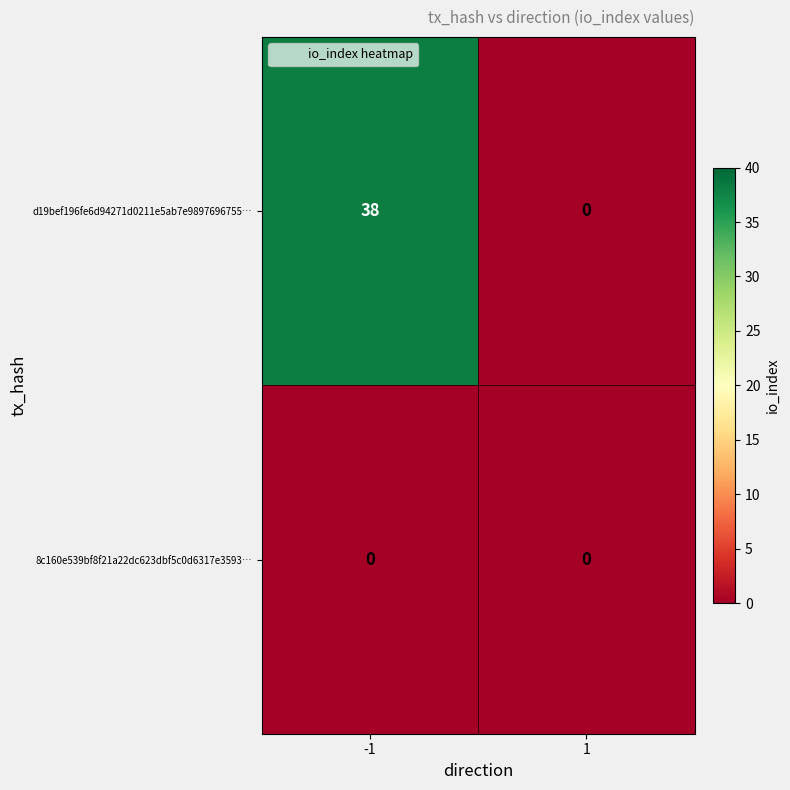

Reading left to right, transcribe all the data shown in this chart.

d19bef196fe6d94271d0211e5ab7e9897696755…: 38	0
8c160e539bf8f21a22dc623dbf5c0d6317e3593…: 0	0